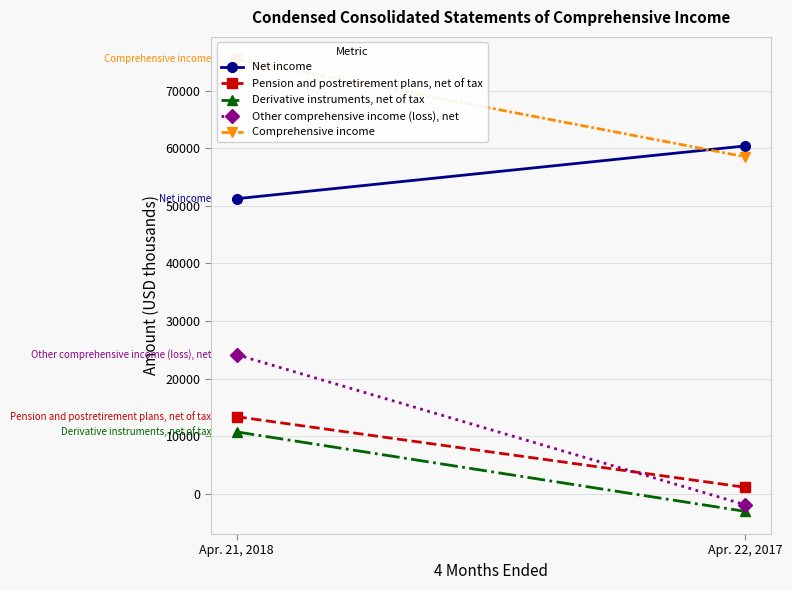

Which series has the largest range (max minus min)?

Other comprehensive income (loss), net